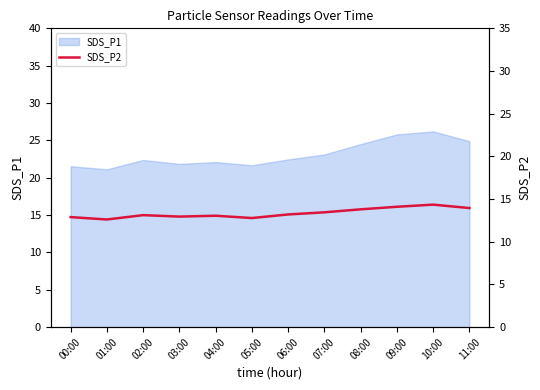

Which has a higher value, 07:00 or 02:00?

07:00